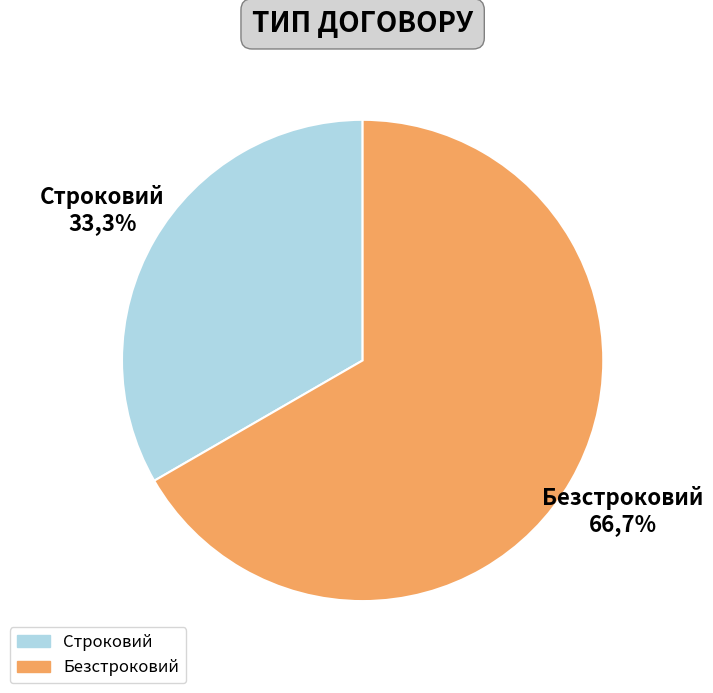

Count the number of slices in the pie.

2